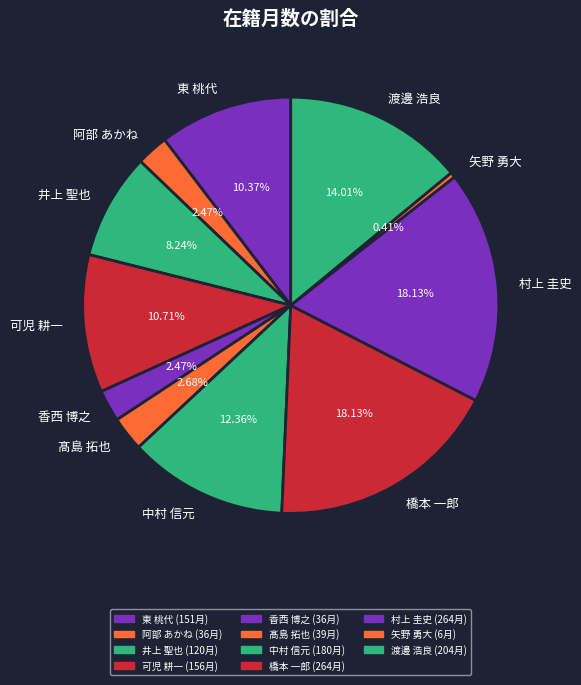

To the nearest percent, what is the difference between the largest and smallest slice percentages?

18%